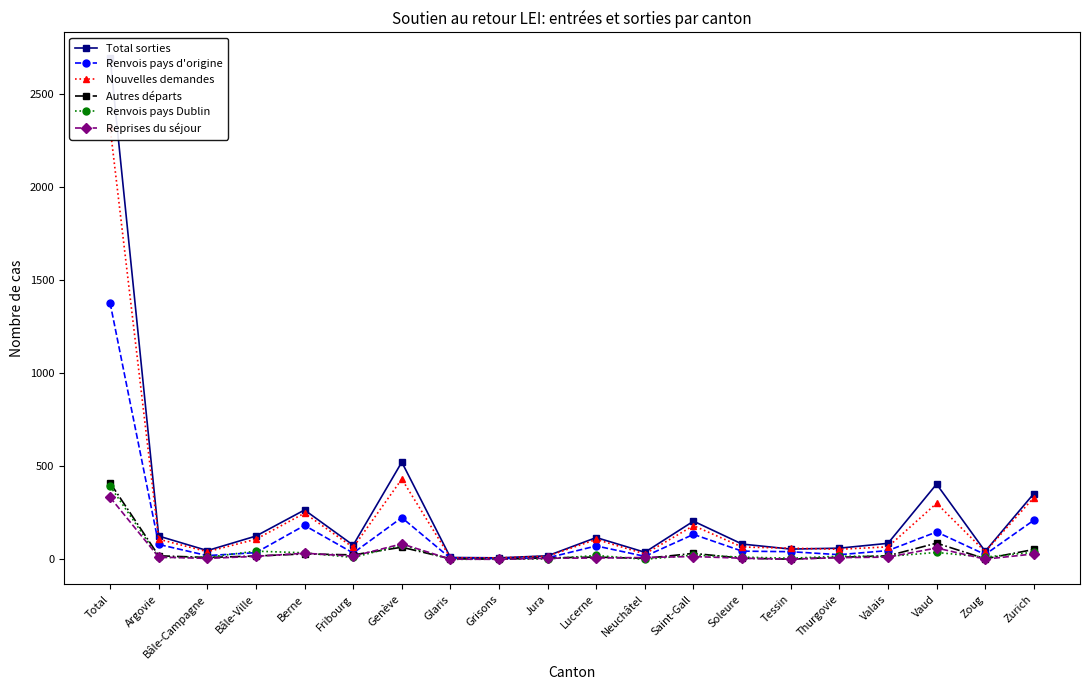

How many values in the Renvois pays d'origine series are below 44?

10